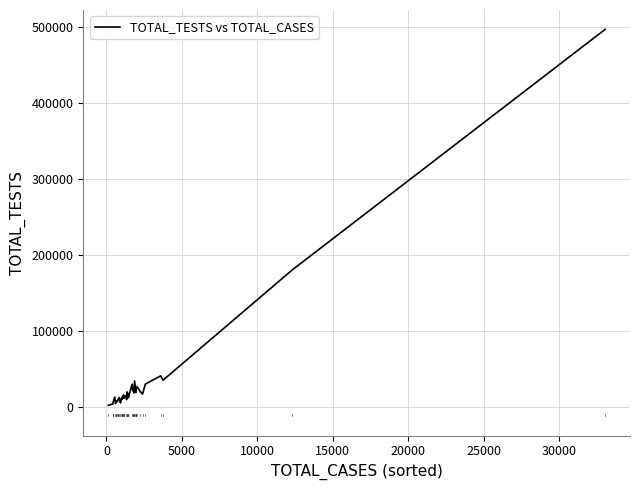

What is the maximum value shown in the chart?

497037